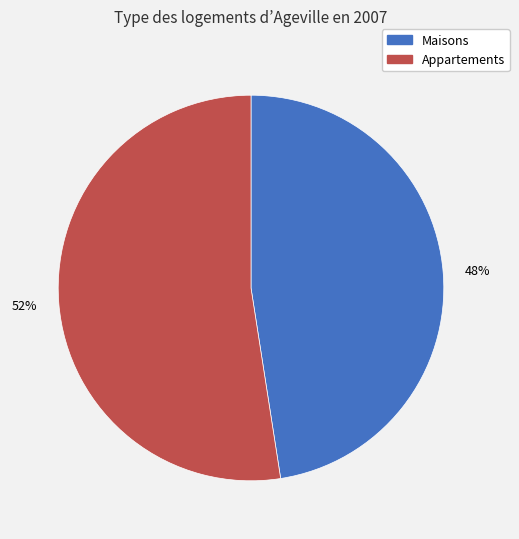

Combined, do Maisons and Appartements account for over 50%?

Yes